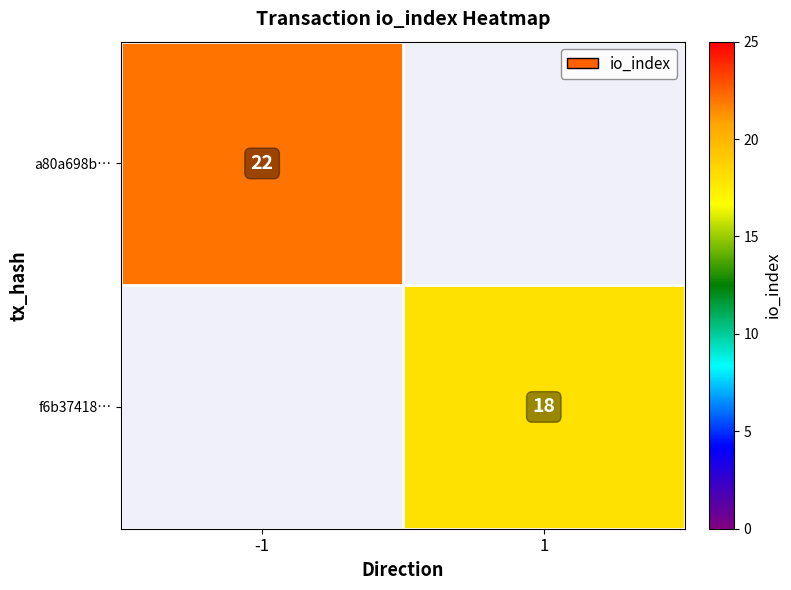

The a80a698b… series shows 22 at -1. True or false?

True